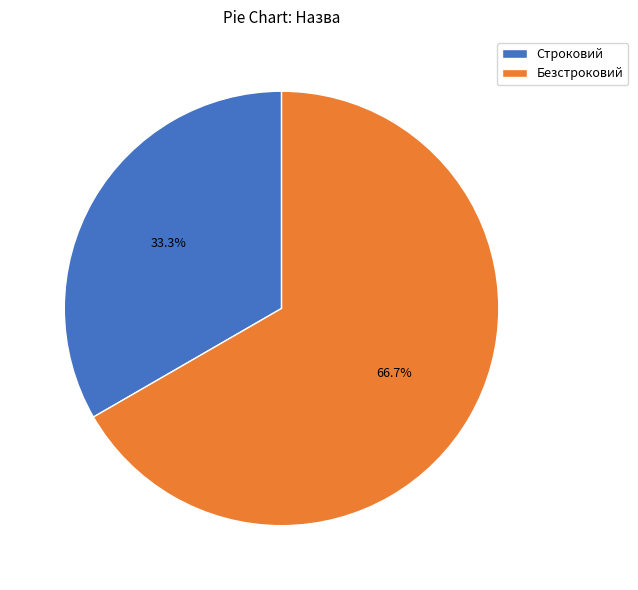

How much of the chart is everything except Безстроковий?

33.3%